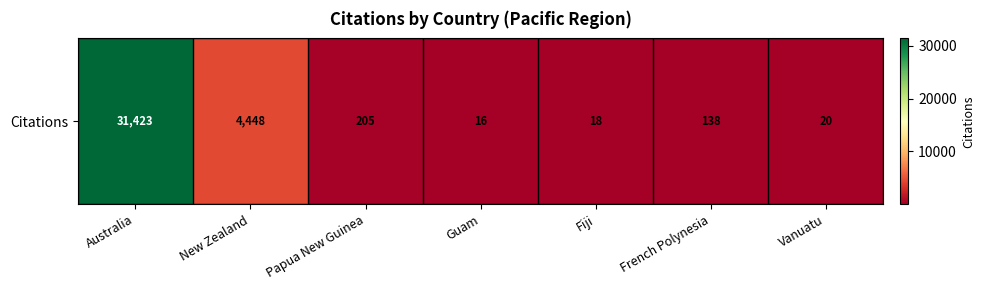

What is the greatest value displayed?

31423